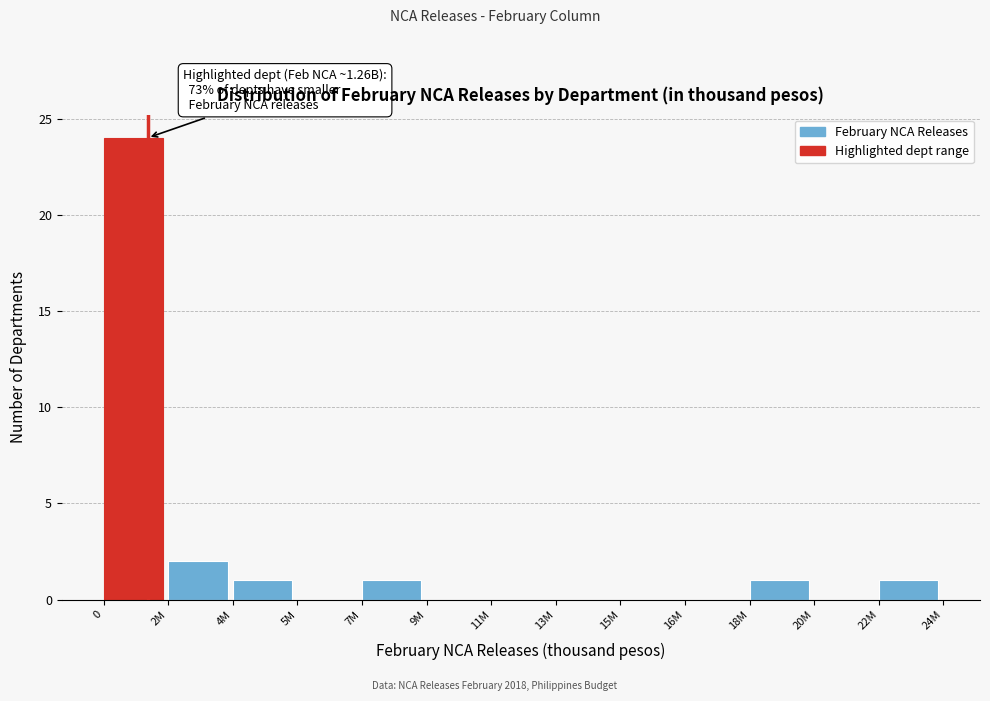

Reading right to left, what are all the values shown in this chart?

22M=1	20M=0	18M=1	16M=0	15M=0	13M=0	11M=0	9M=0	7M=1	5M=0	4M=1	2M=2	0=24